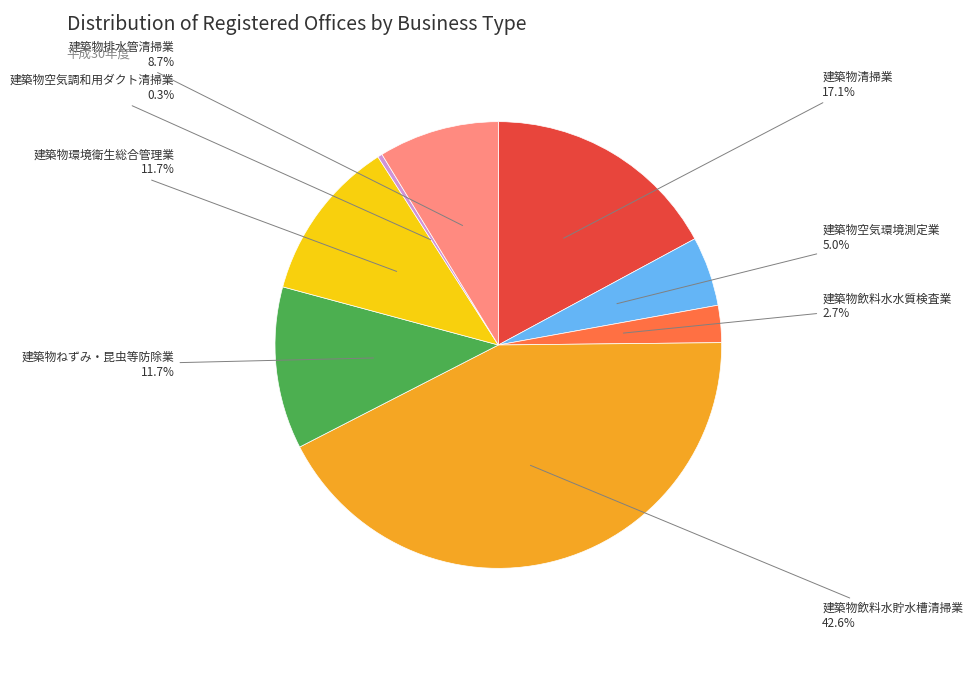

Is there any slice that represents more than half of the pie?

No